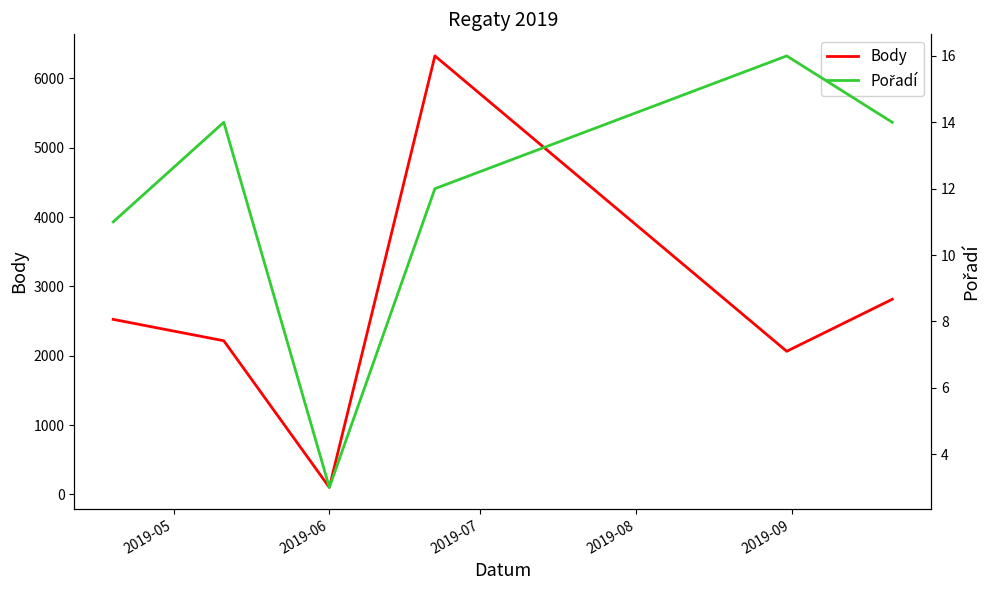

What is the average value of the Pořadí series?

12